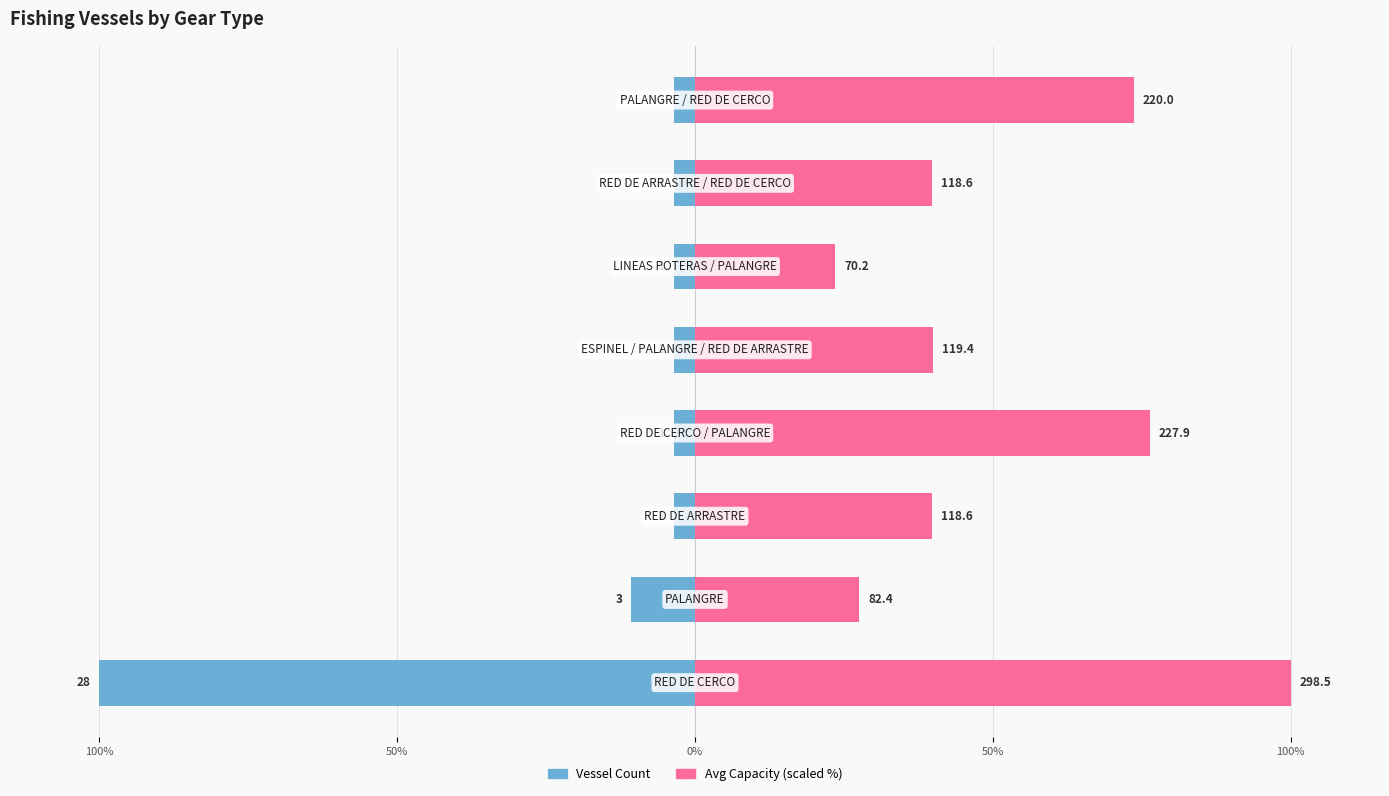

The value of Avg Capacity (scaled) at 100% is 10.2. True or false?

False